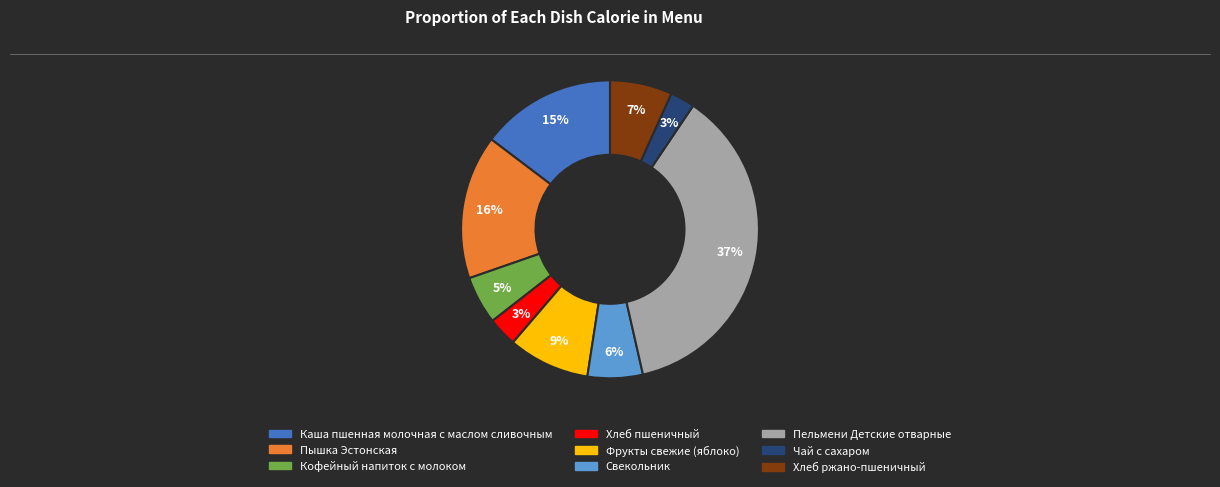

Combined, do Свекольник and Хлеб ржано-пшеничный account for over 50%?

No